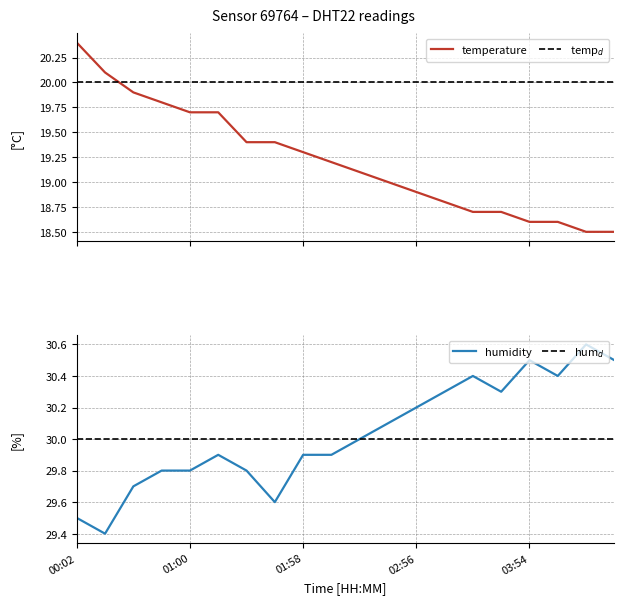

True or false: temperature has a value of 26.0 at 10.

False